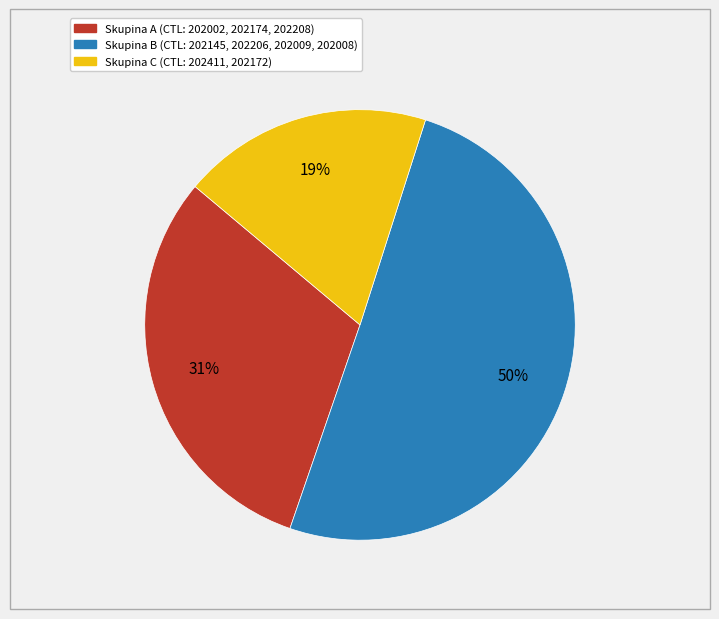

To the nearest percent, what is the average slice percentage?

33%